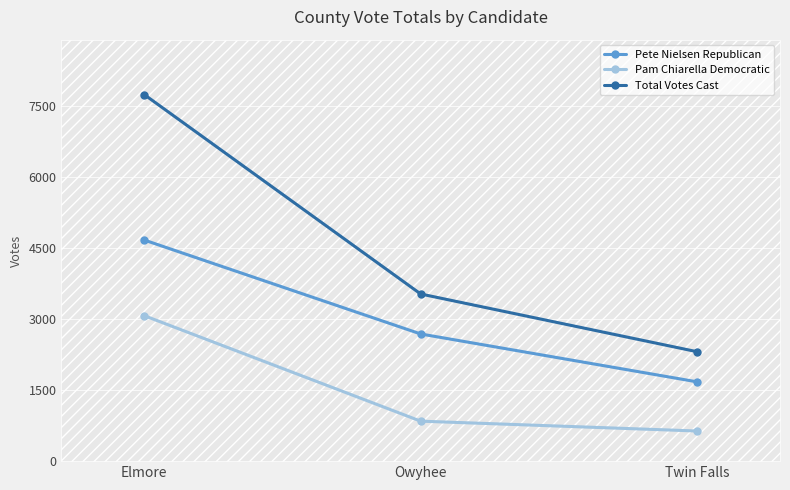

What are all the series names shown in the legend?

Pete Nielsen Republican, Pam Chiarella Democratic, Total Votes Cast